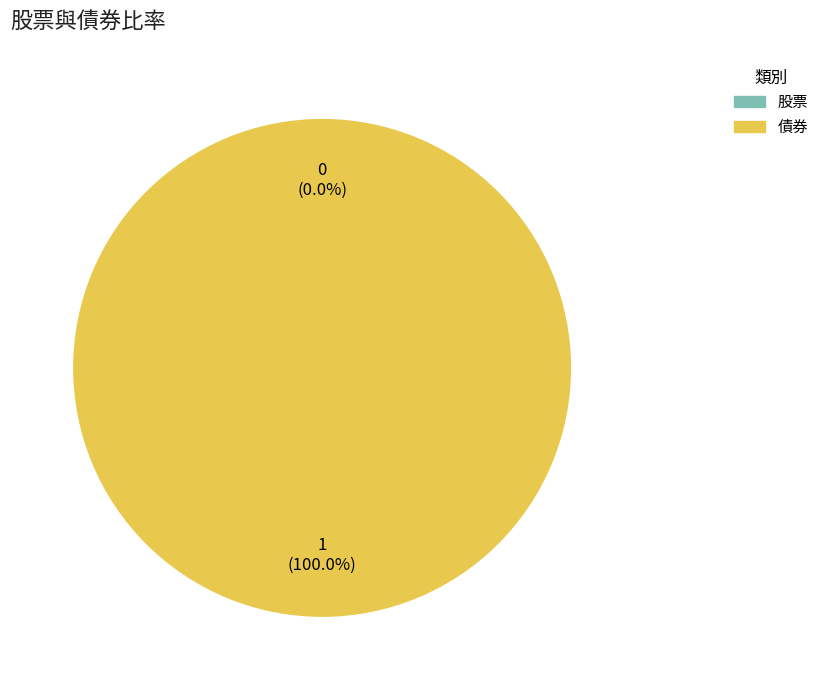

The 股票 slice represents 0% of the pie. True or false?

True